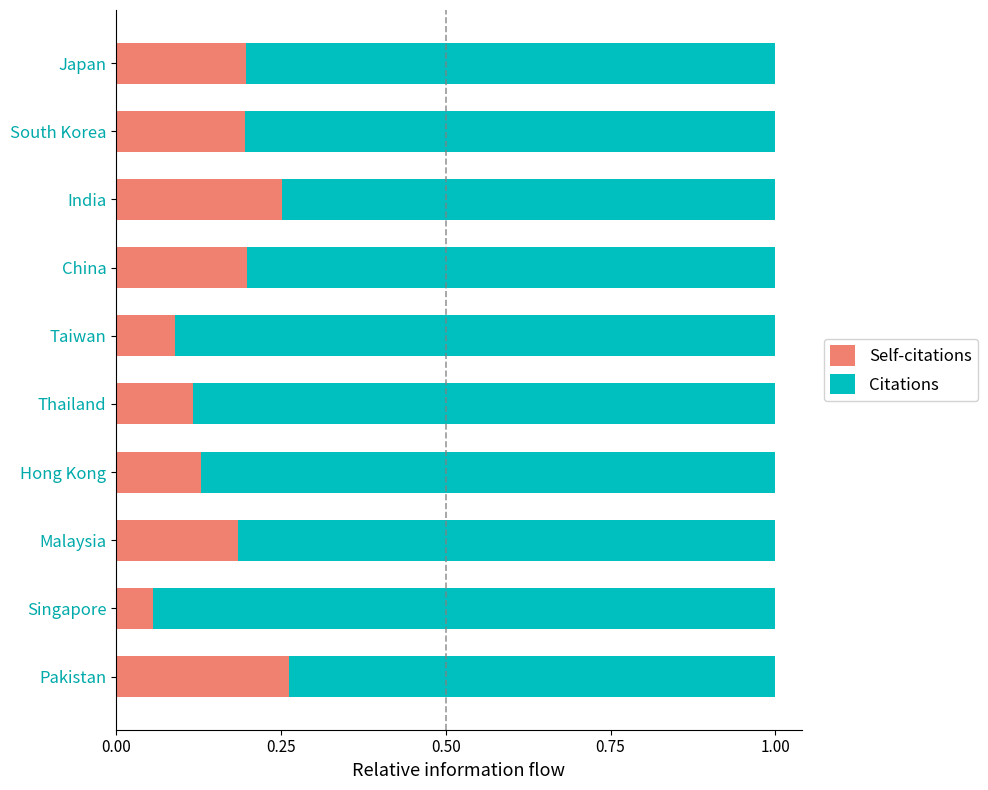

At which label does Self-citations reach its minimum?

Singapore